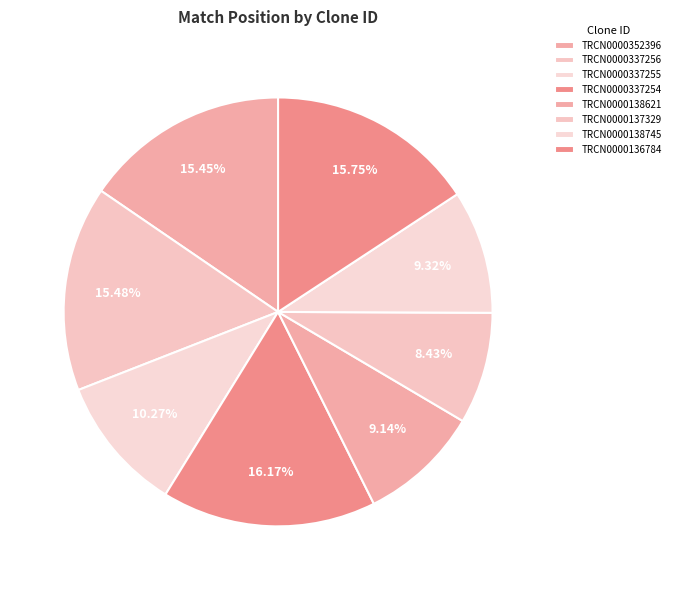

How many slices are in this pie chart?

8